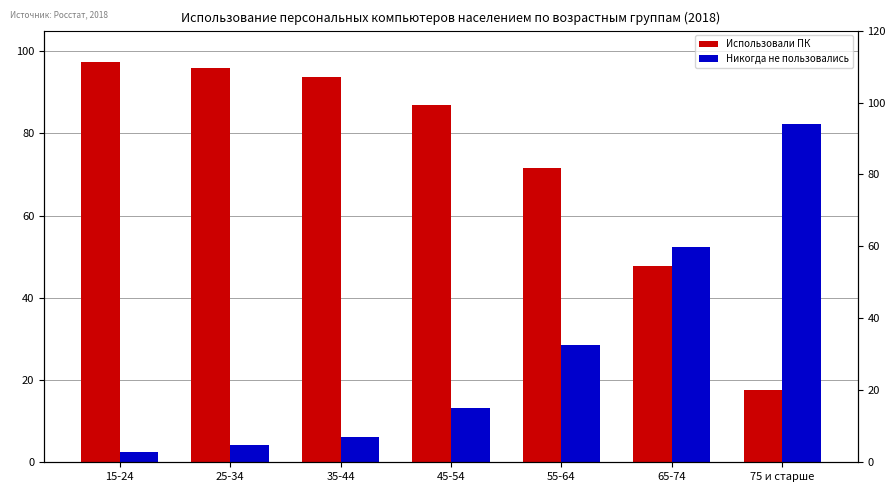

List the series in order of their peak value, highest first.

Использовали ПК, Никогда не пользовались